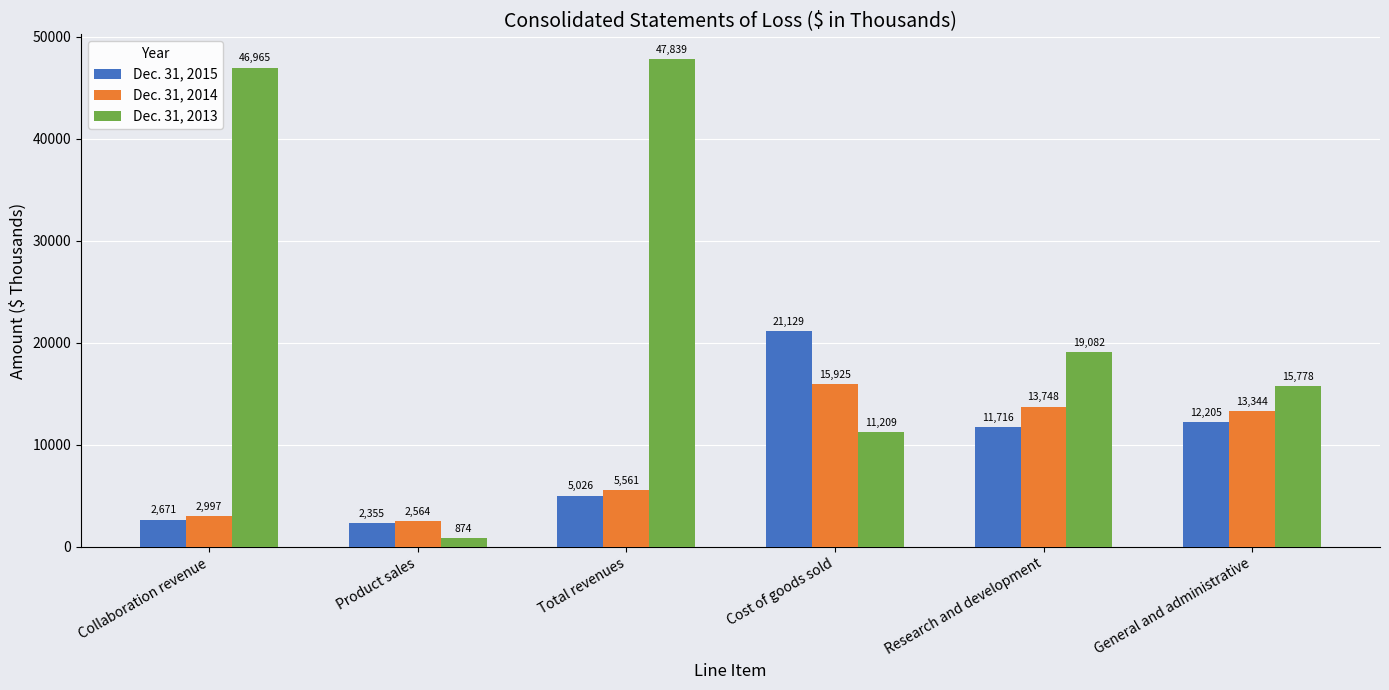

What is the approximate value of Dec. 31, 2014 at Collaboration revenue?

2997